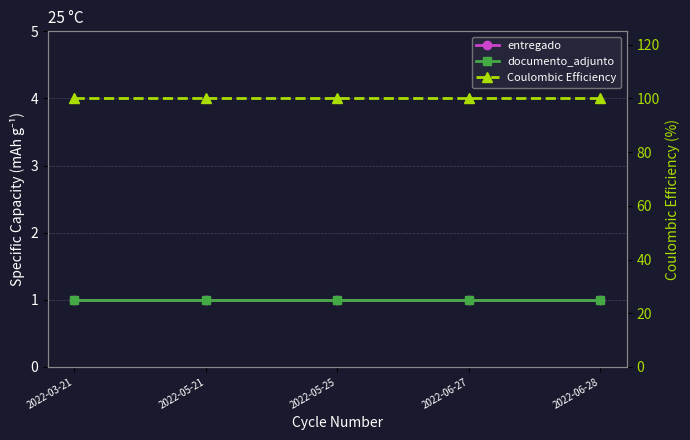

How many series are shown in this chart?

3